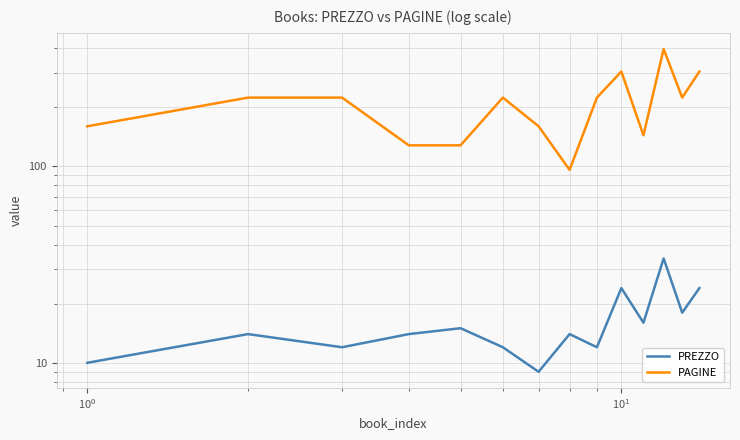

Rank the series by their average value, from highest to lowest.

PAGINE, PREZZO